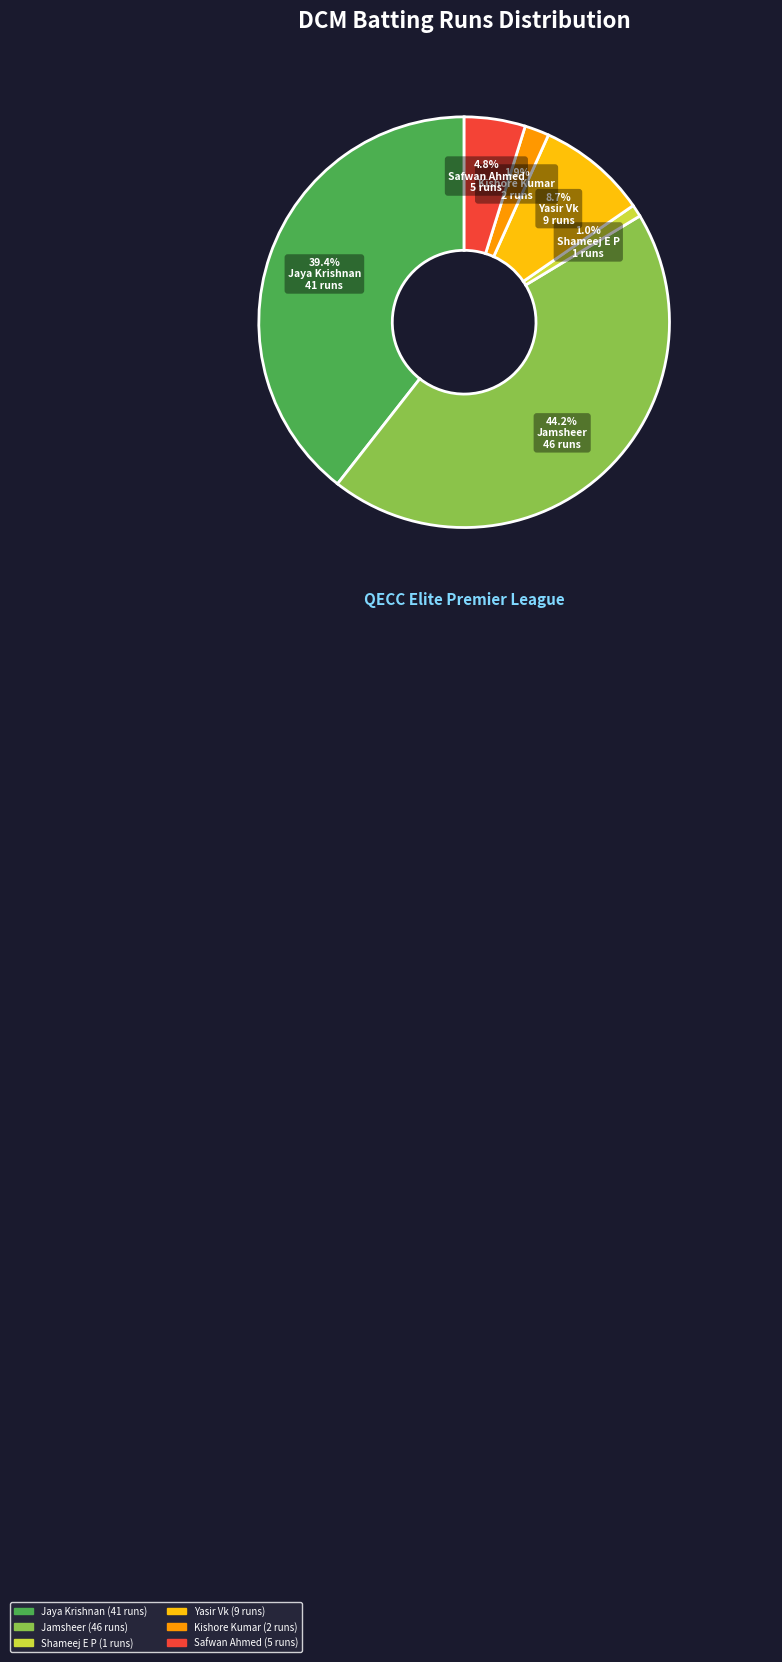

Is there a majority slice in this chart?

No